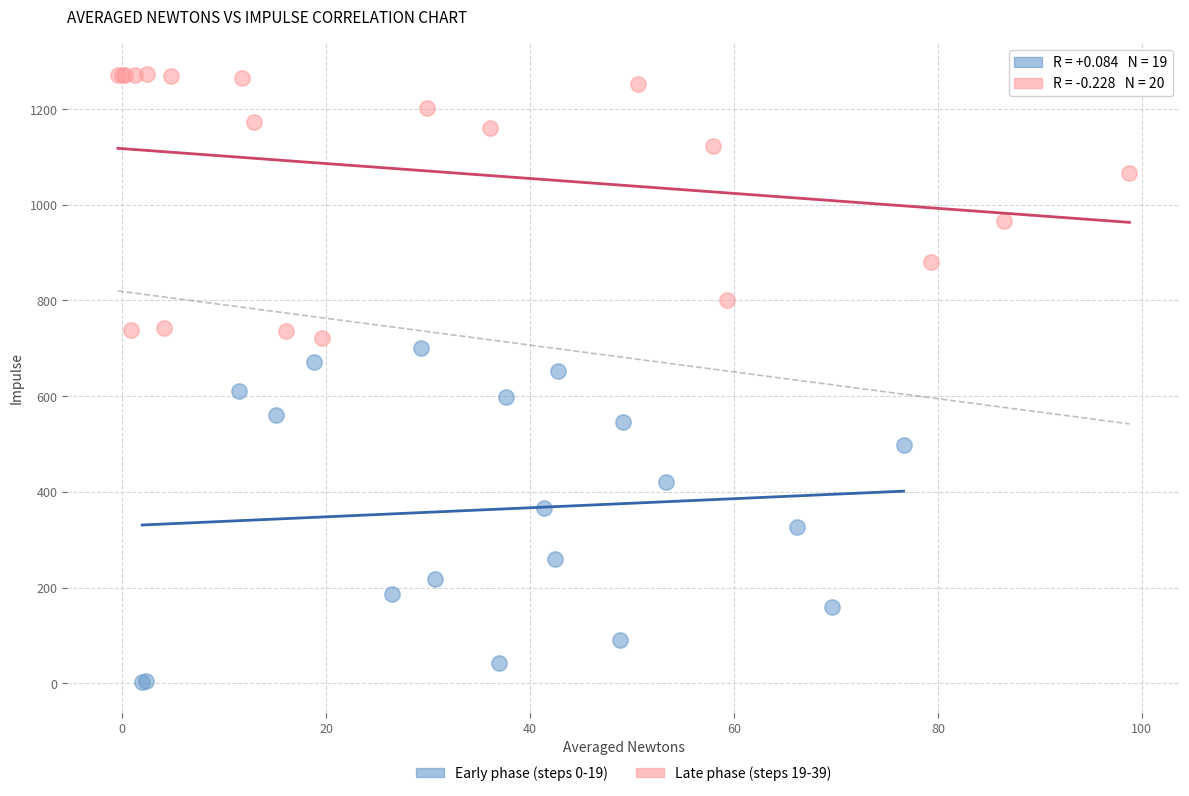

Which series contains the lowest Y value?

Early phase (steps 0-19)